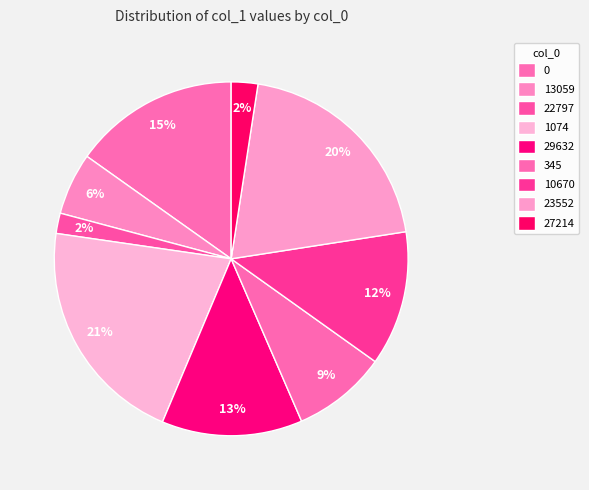

Is it true that 29632 is 28% of the pie?

False